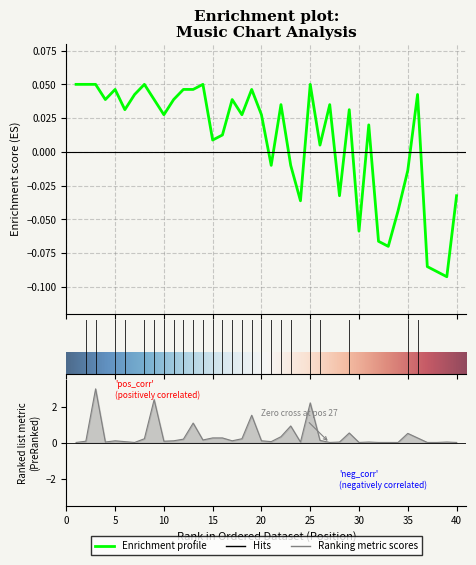

Reading right to left, transcribe all the data shown in this chart.

Peak Position: 40=-0.0	39=-0.1	38=-0.1	37=-0.1	36=0.0	35=-0.0	34=-0.0	33=-0.1	32=-0.1	31=0.0	30=-0.1	29=0.0	28=-0.0	27=0.0	26=0.0	25=0.1	24=-0.0	23=-0.0	22=0.0	21=-0.0	20=0.0	19=0.0	18=0.0	17=0.0	16=0.0	15=0.0	14=0.1	13=0.0	12=0.0	11=0.0	10=0.0	9=0.0	8=0.1	7=0.0	6=0.0	5=0.0	4=0.0	3=0.1	2=0.1	1=0.1
Weeks on Chart: 40=0.0	39=0.0	38=0.0	37=0.0	36=0.3	35=0.5	34=0.0	33=0.0	32=0.0	31=0.0	30=0.0	29=0.5	28=0.0	27=0.0	26=0.1	25=2.2	24=0.0	23=0.9	22=0.3	21=0.1	20=0.1	19=1.5	18=0.2	17=0.1	16=0.3	15=0.3	14=0.2	13=1.1	12=0.2	11=0.1	10=0.1	9=2.4	8=0.2	7=0.0	6=0.1	5=0.1	4=0.0	3=3.0	2=0.1	1=0.0